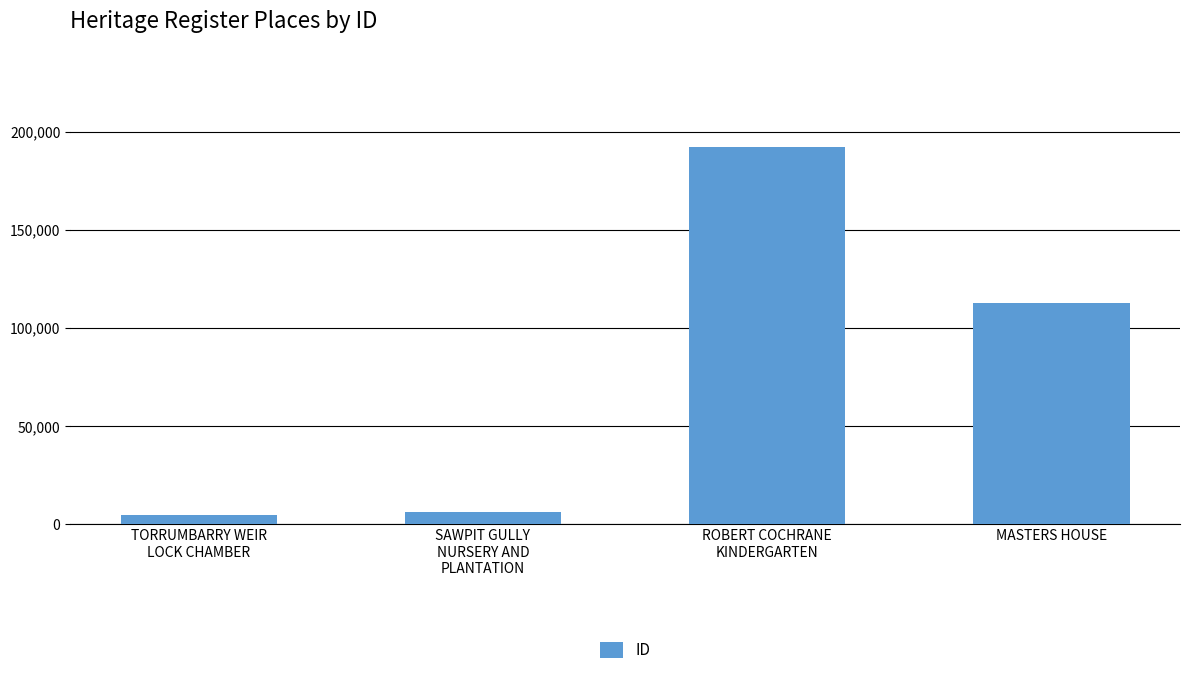

What is the change in value from TORRUMBARRY WEIR
LOCK CHAMBER to ROBERT COCHRANE
KINDERGARTEN?

+187514